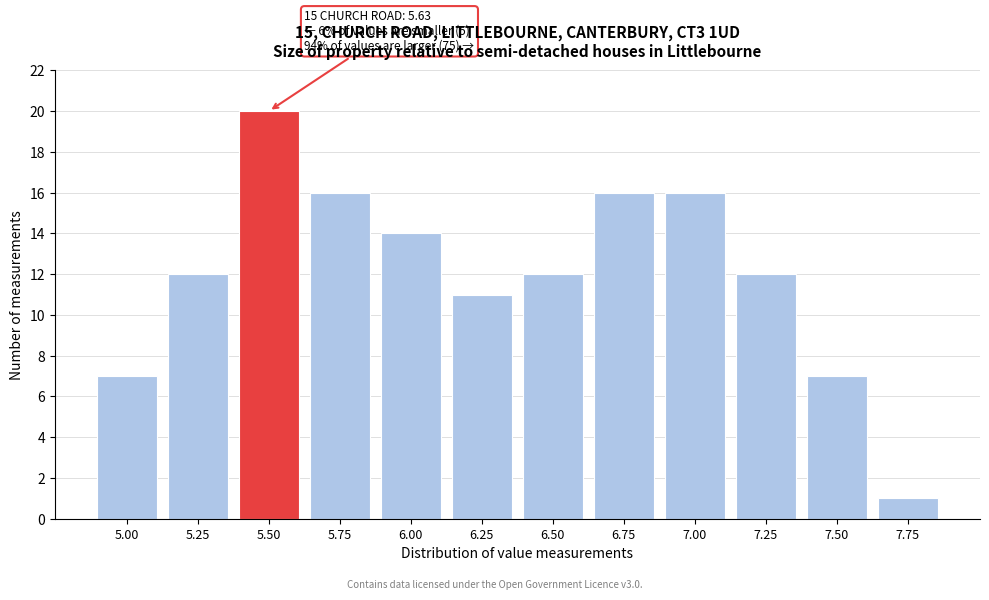

Reading left to right, extract all data points from this chart.

5.00=7	5.25=12	5.50=20	5.75=16	6.00=14	6.25=11	6.50=12	6.75=16	7.00=16	7.25=12	7.50=7	7.75=1